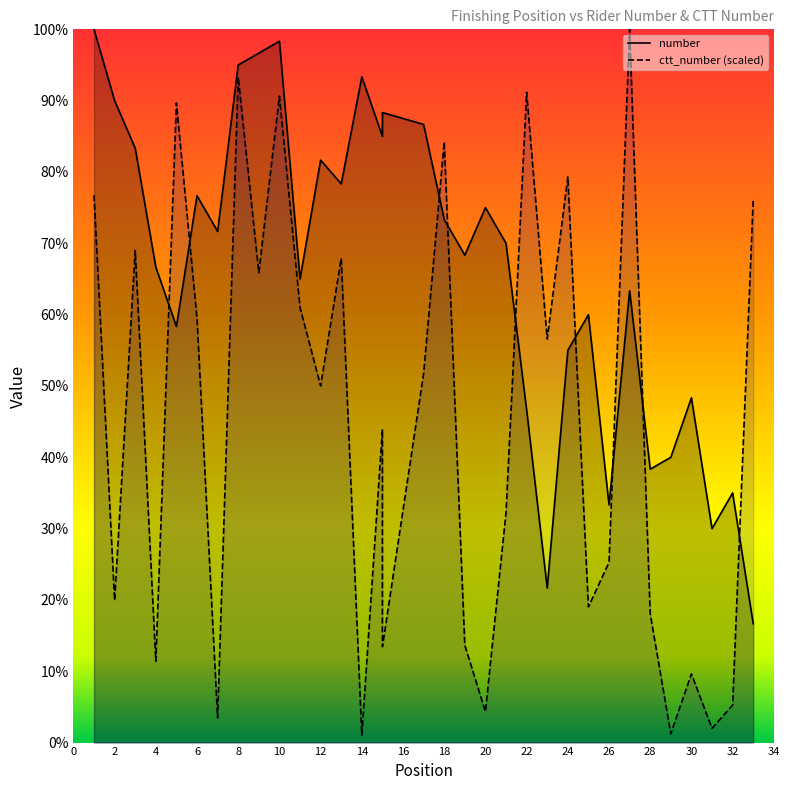

What is the lowest value of the number series?

16.7